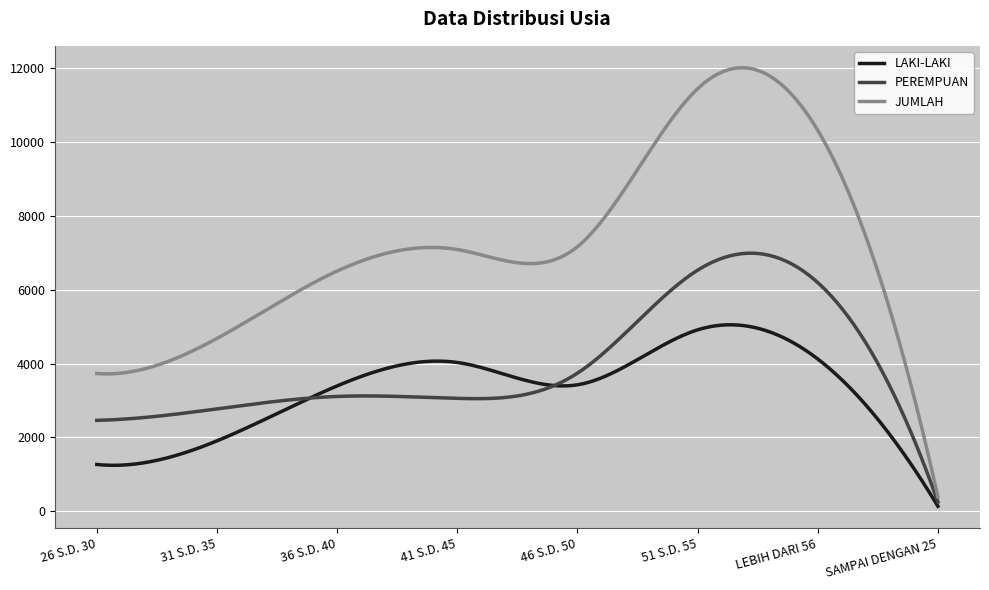

Which series has the largest total across all categories?

JUMLAH